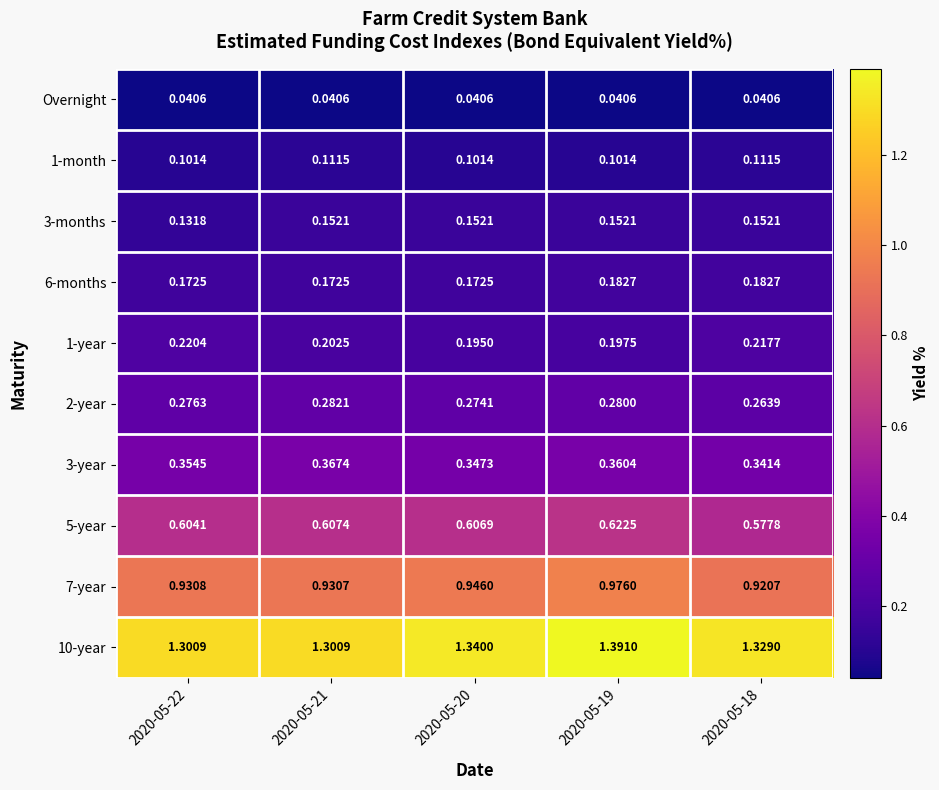

Is the value of 1-year at 2020-05-18 greater than the value of 6-months at 2020-05-22?

Yes